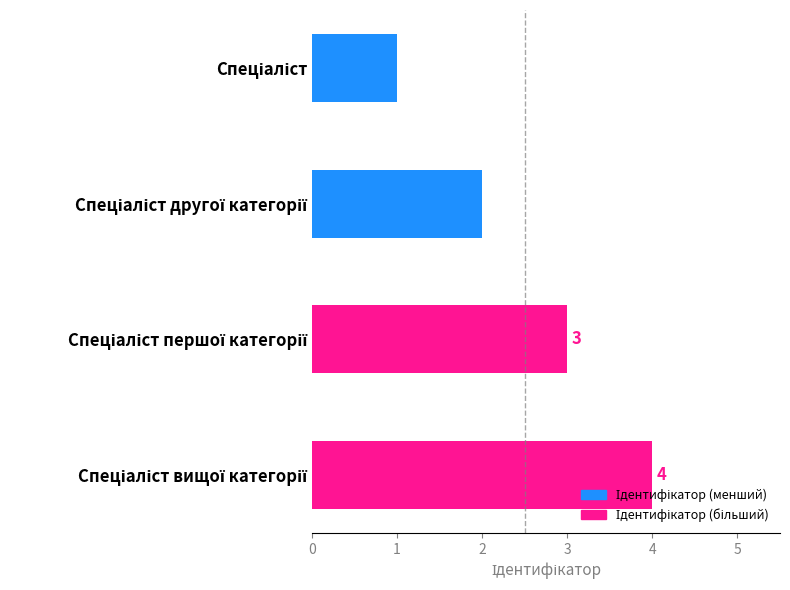

How many values are between 2 and 4?

3